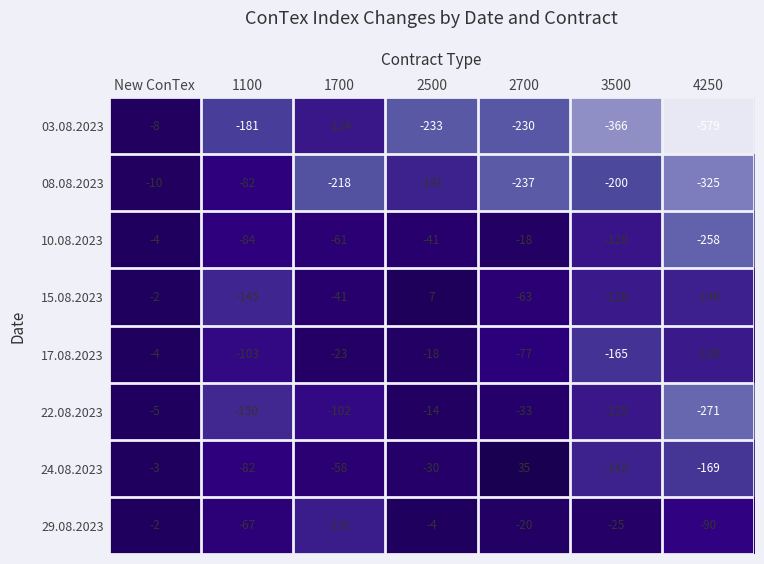

List the labels in order of 03.08.2023 value, smallest first.

4250, 3500, 2500, 2700, 1100, 1700, New ConTex